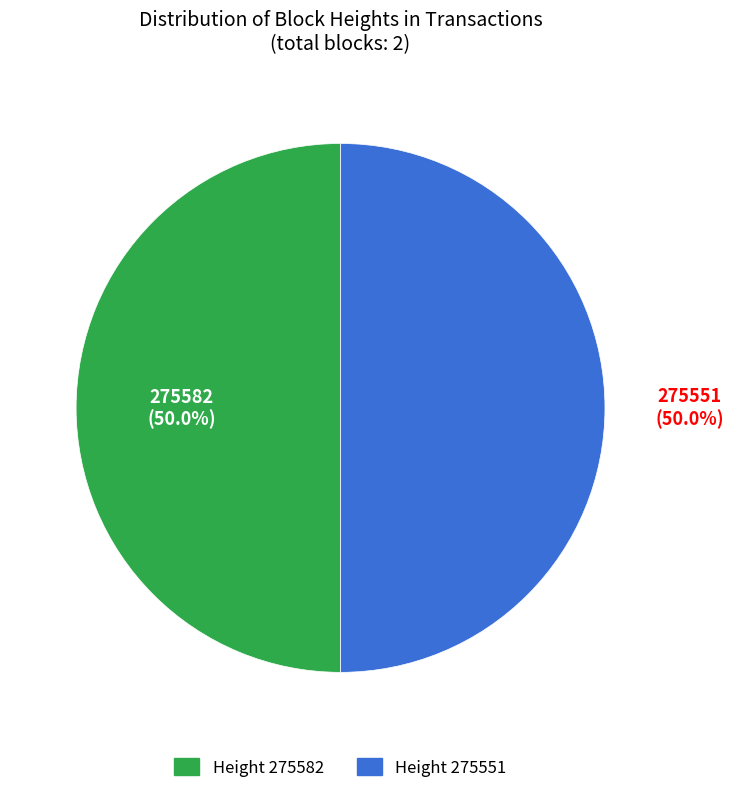

Approximately how many times larger is the value at 275582 compared to 275551?

1.0